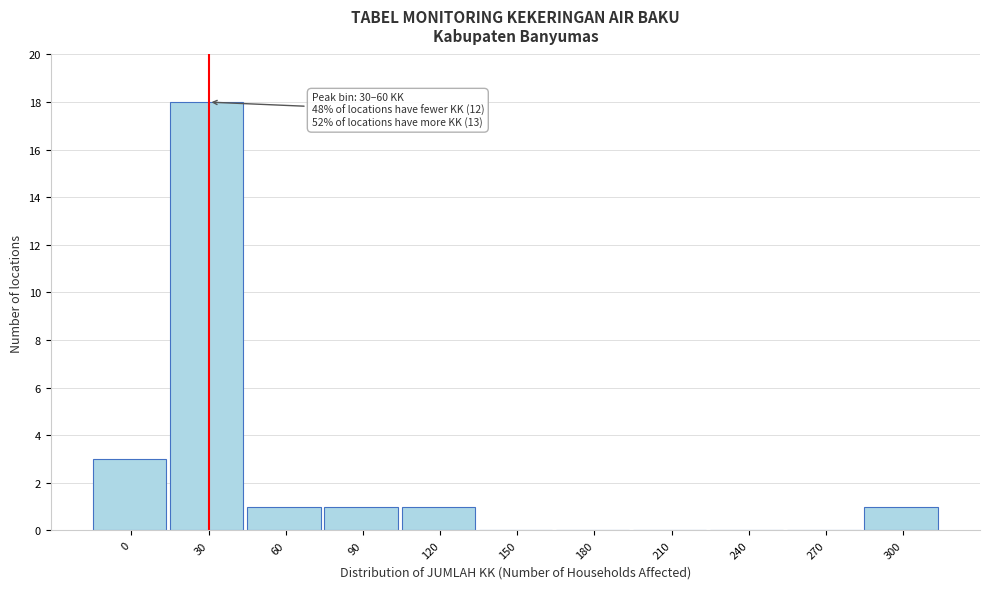

Reading left to right, transcribe all the data shown in this chart.

0=3	30=18	60=1	90=1	120=1	150=0	180=0	210=0	240=0	270=0	300=1